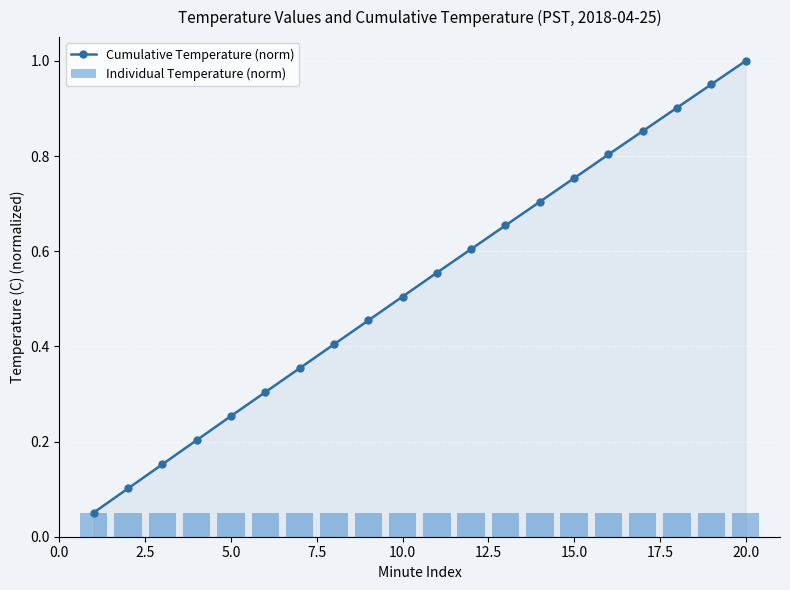

True or false: Cumulative Temperature (norm) has more than 0 interior local peaks.

False